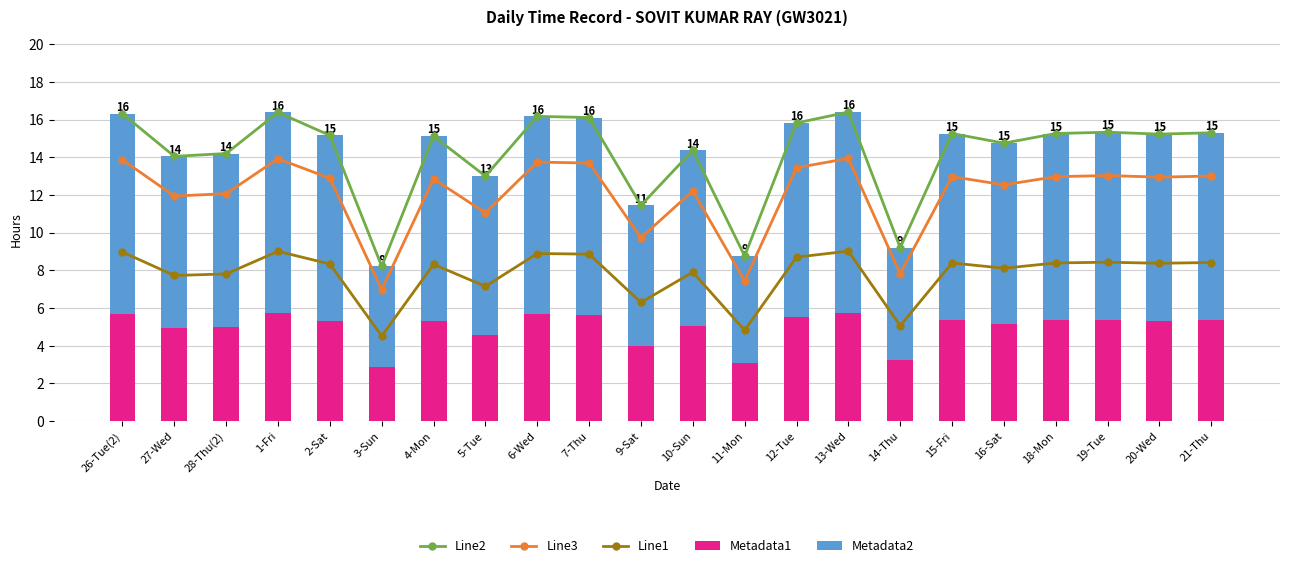

At which label is Metadata2 closest to 7?

9-Sat